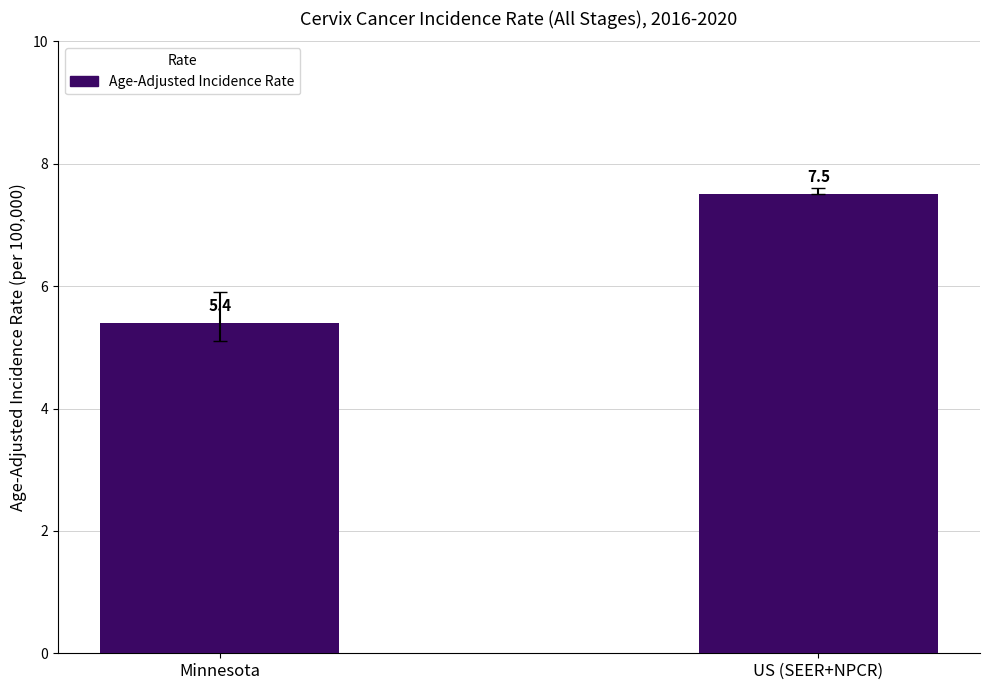

What is the minimum value shown in the chart?

5.4